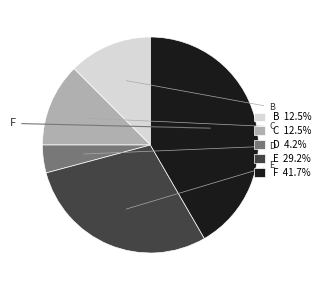

Approximately how many times larger is the value at B 12.5% compared to D 4.2%?

3.0